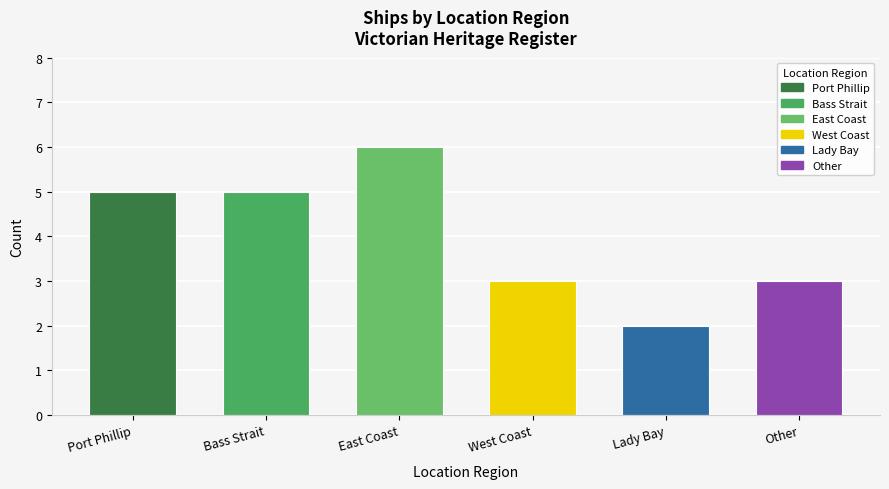

What is the value of the 4th bar from the left?

3